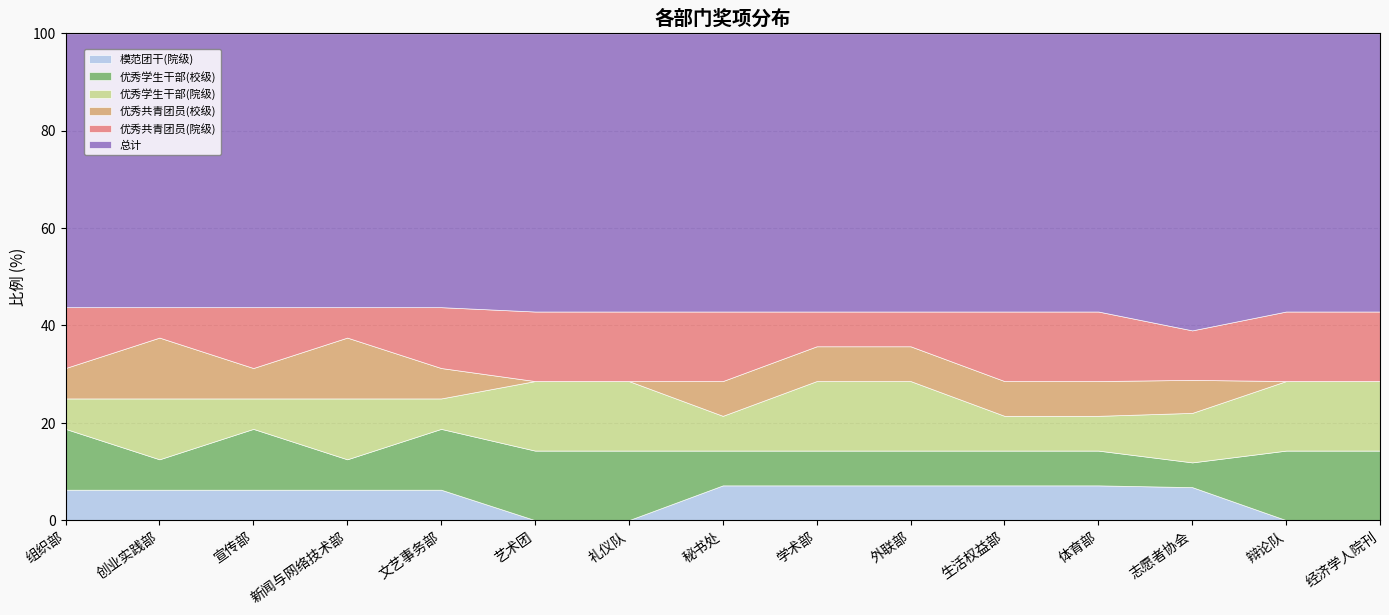

What is the spread (max minus min) of values at 礼仪队?

4